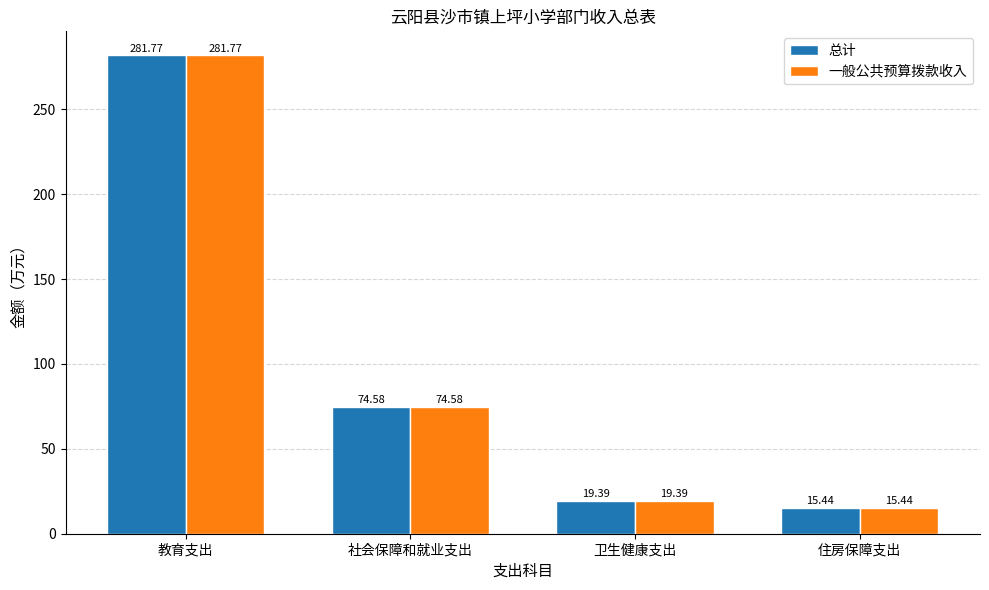

Reading left to right, extract all data points from this chart.

总计: 教育支出=281.8	社会保障和就业支出=74.6	卫生健康支出=19.4	住房保障支出=15.4
一般公共预算拨款收入: 教育支出=281.8	社会保障和就业支出=74.6	卫生健康支出=19.4	住房保障支出=15.4